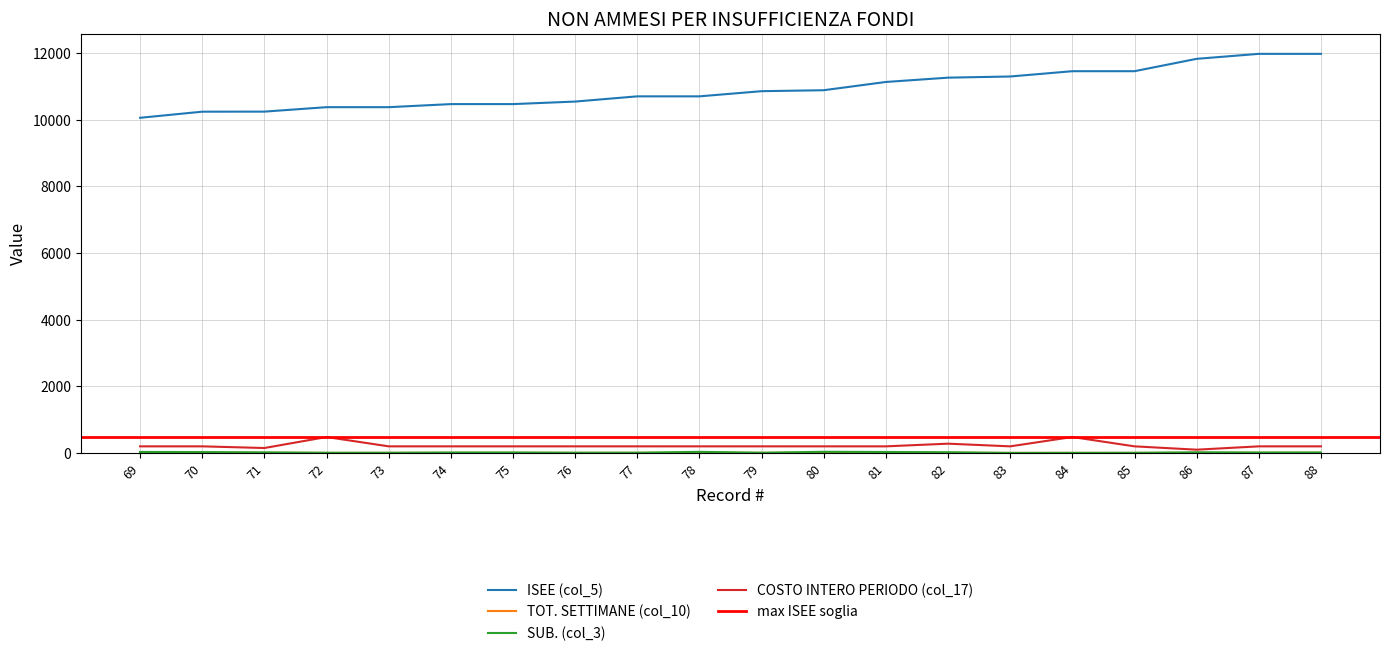

What is the difference between the maximum and minimum values in the ISEE (col_5) series?

1917.8